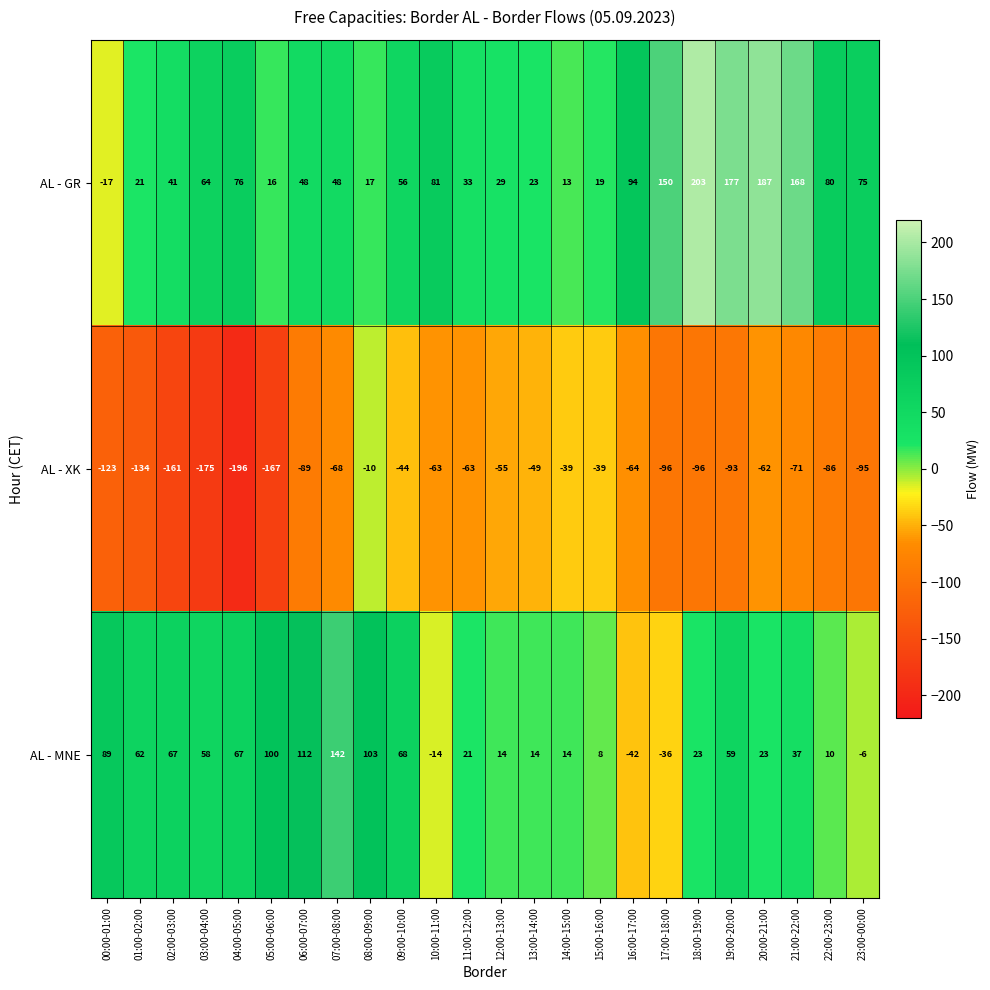

True or false: AL - XK has a value of -152 at 18:00-19:00.

False